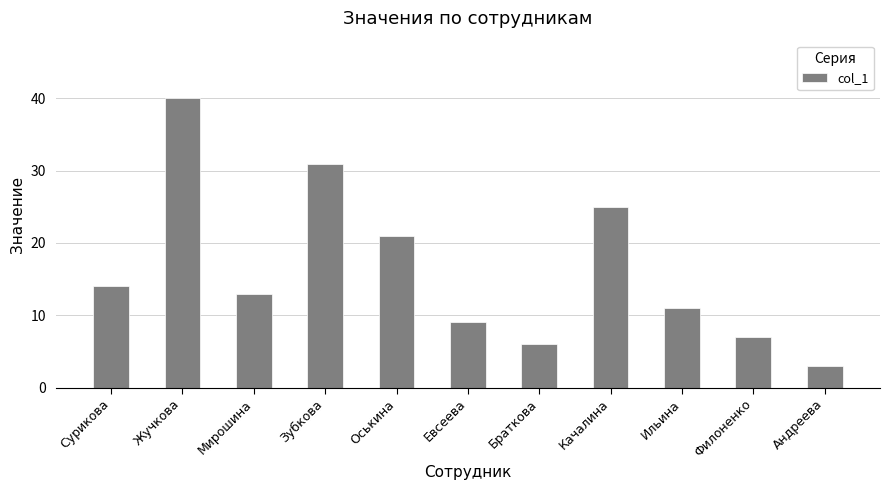

What is the change in value from Мирошина to Зубкова?

+18